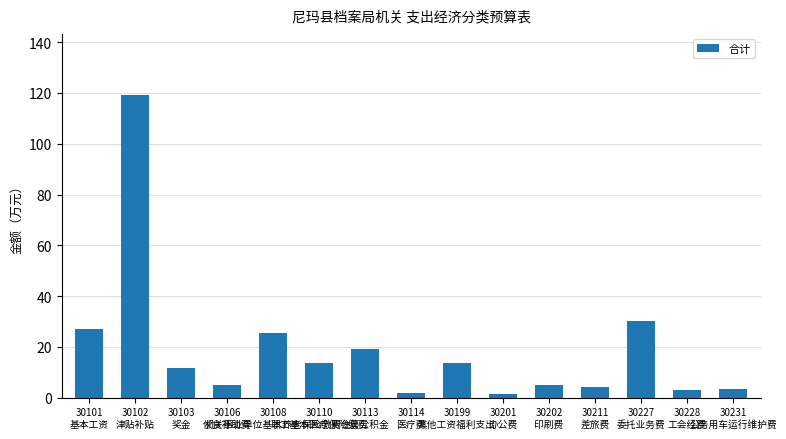

Read the value at 30106
伙食补助费.

4.8